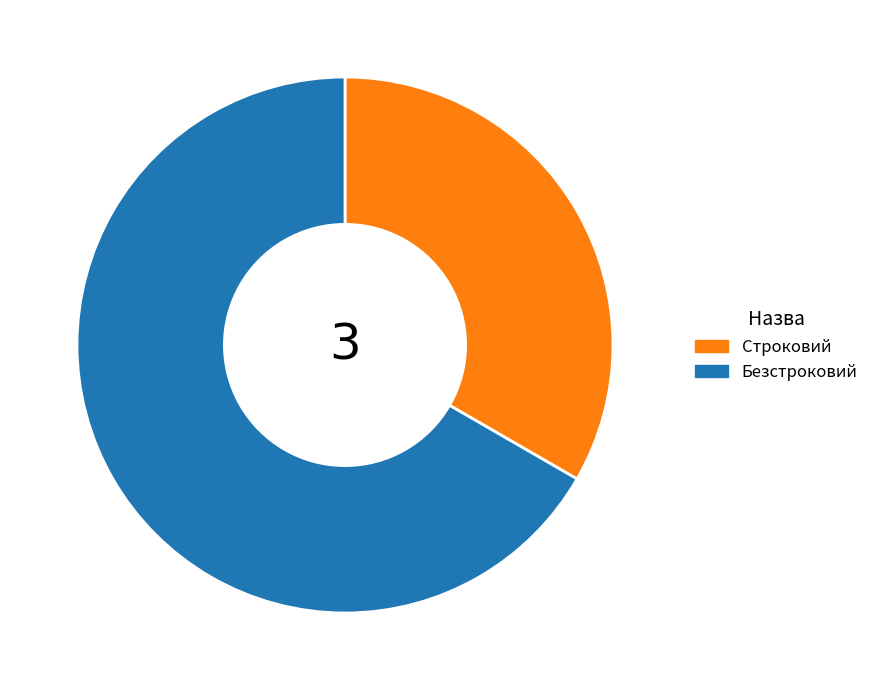

Rank the categories by value from lowest to highest.

Строковий, Безстроковий